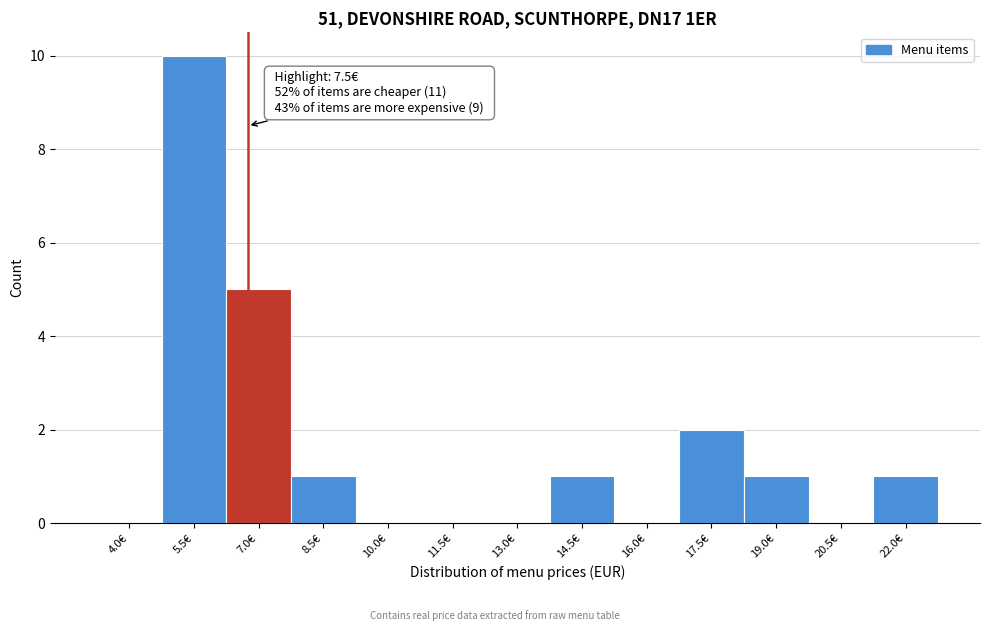

Reading left to right, extract all data points from this chart.

4.0€=0	5.5€=10	7.0€=5	8.5€=1	10.0€=0	11.5€=0	13.0€=0	14.5€=1	16.0€=0	17.5€=2	19.0€=1	20.5€=0	22.0€=1